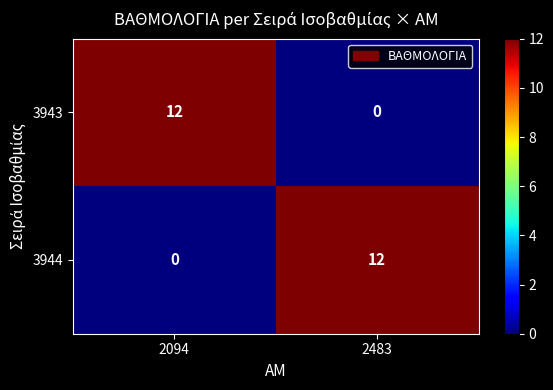

What is the maximum value shown in the chart?

12